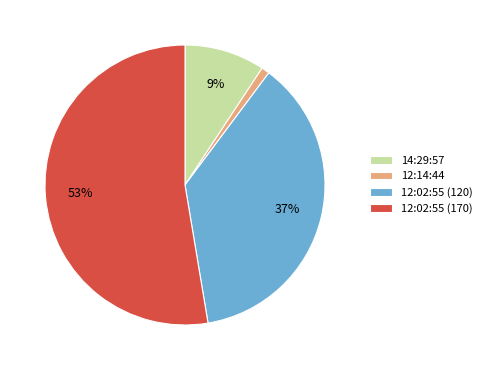

Is there a majority slice in this chart?

Yes